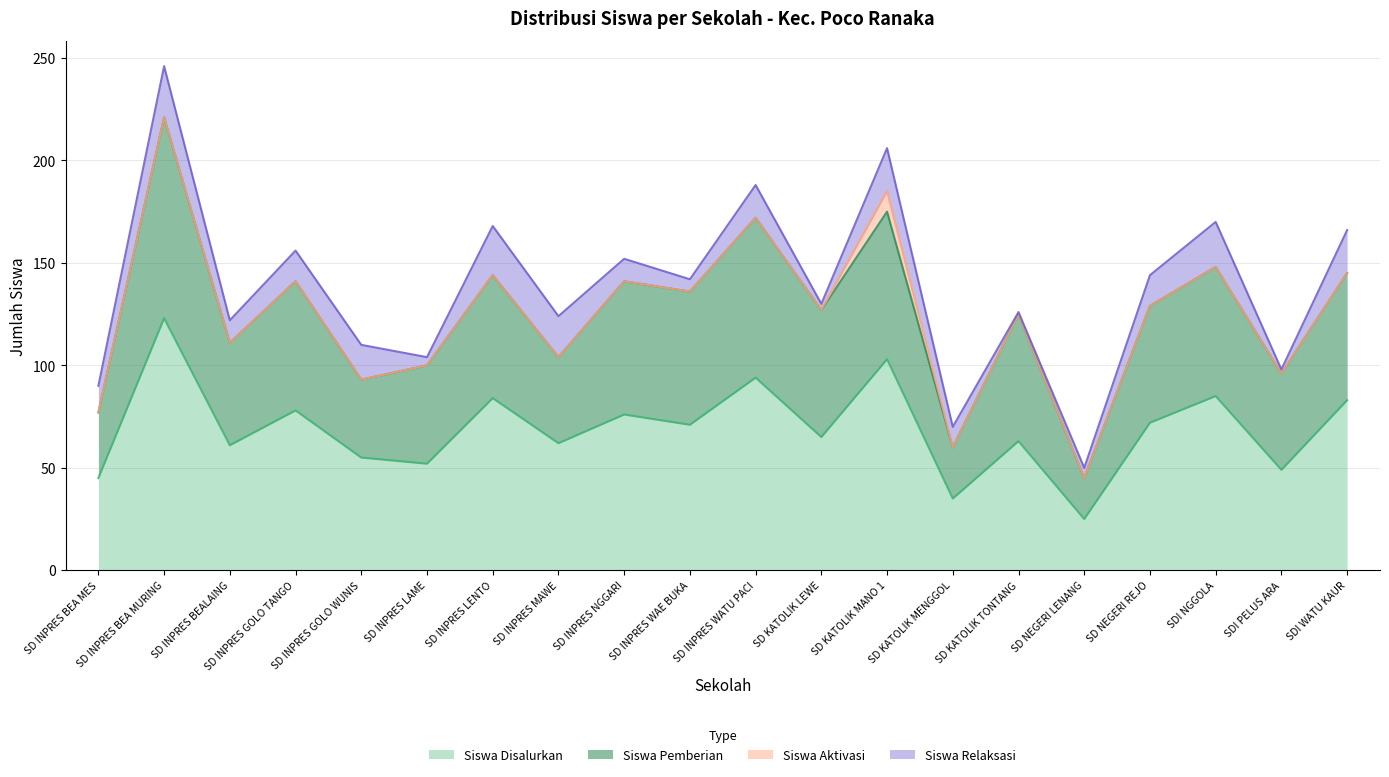

True or false: Siswa Disalurkan and Siswa Pemberian cross at least once.

False